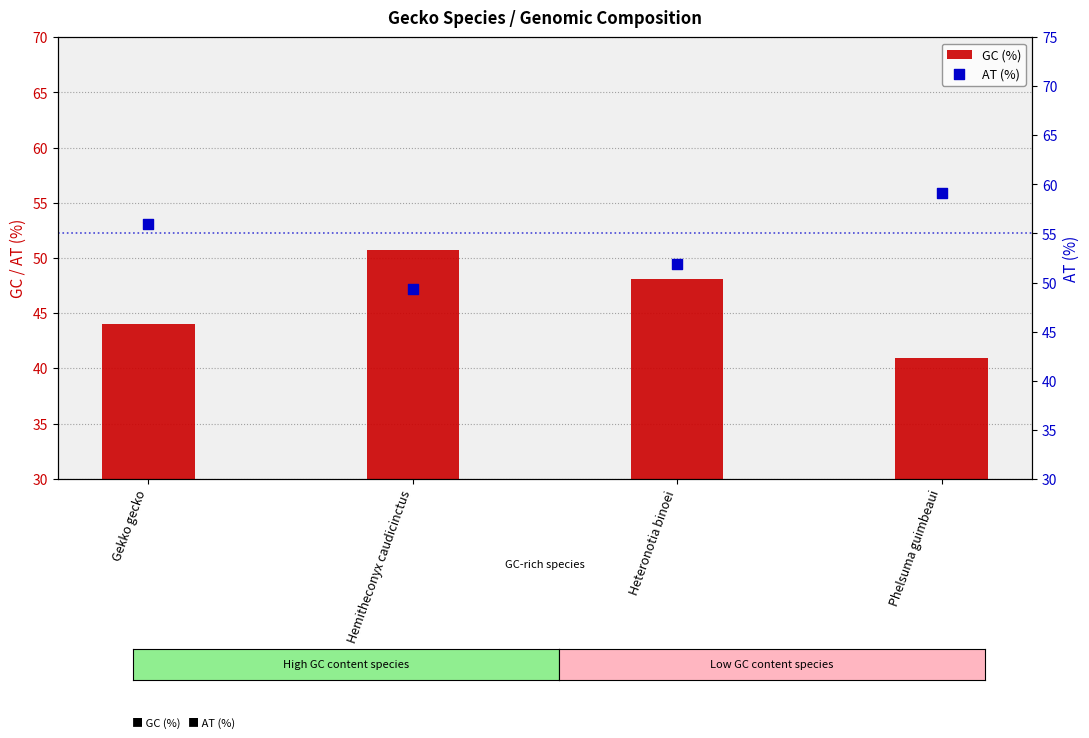

At which category is the sum across all series the highest?

Gekko gecko